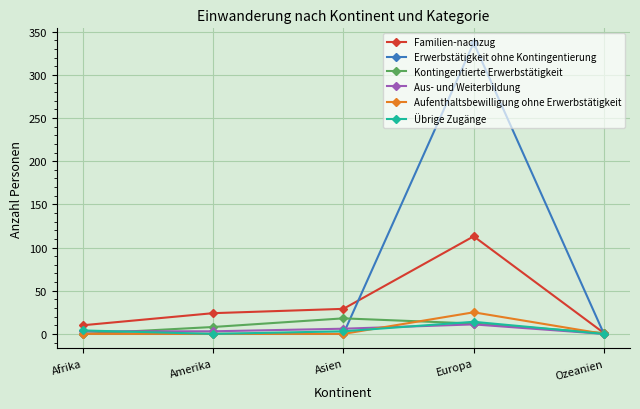

What is the difference between the Aus- und Weiterbildung values at Afrika and Ozeanien?

3